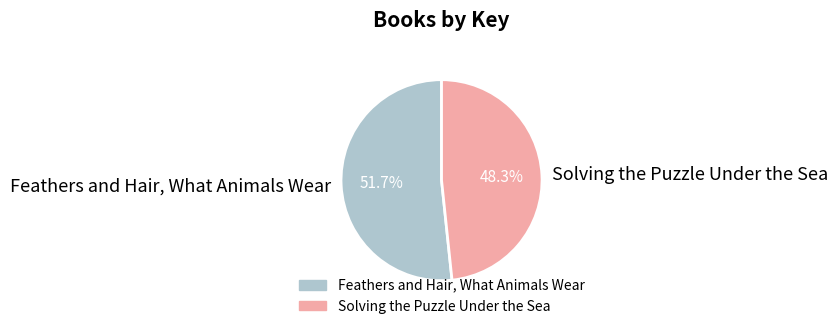

Which has a higher value, Feathers and Hair, What Animals Wear or Solving the Puzzle Under the Sea?

Feathers and Hair, What Animals Wear